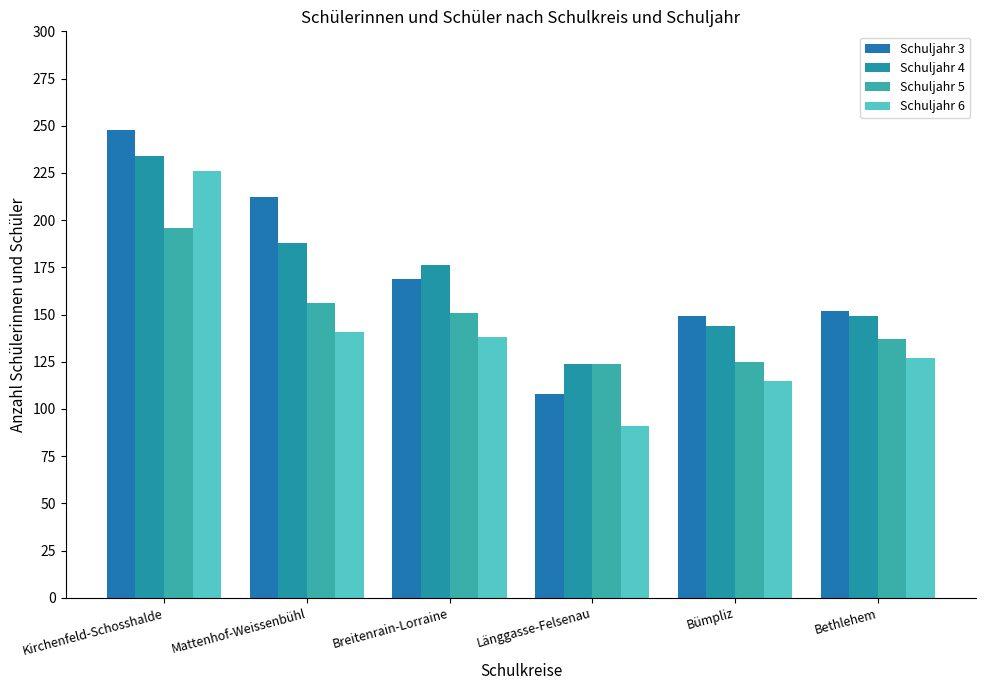

How many data points in Schuljahr 3 are less than 169?

3